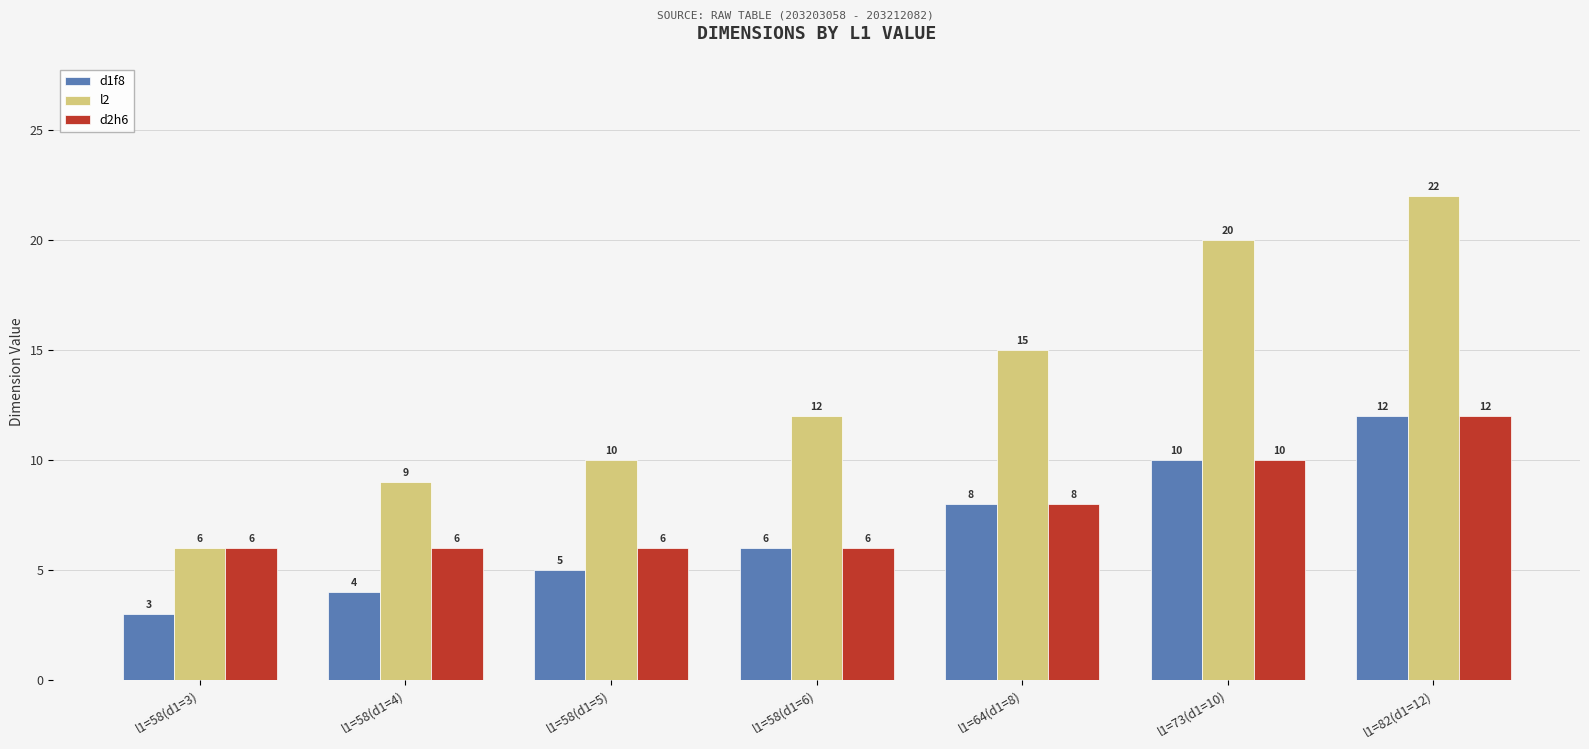

Which series has the largest total across all categories?

l2